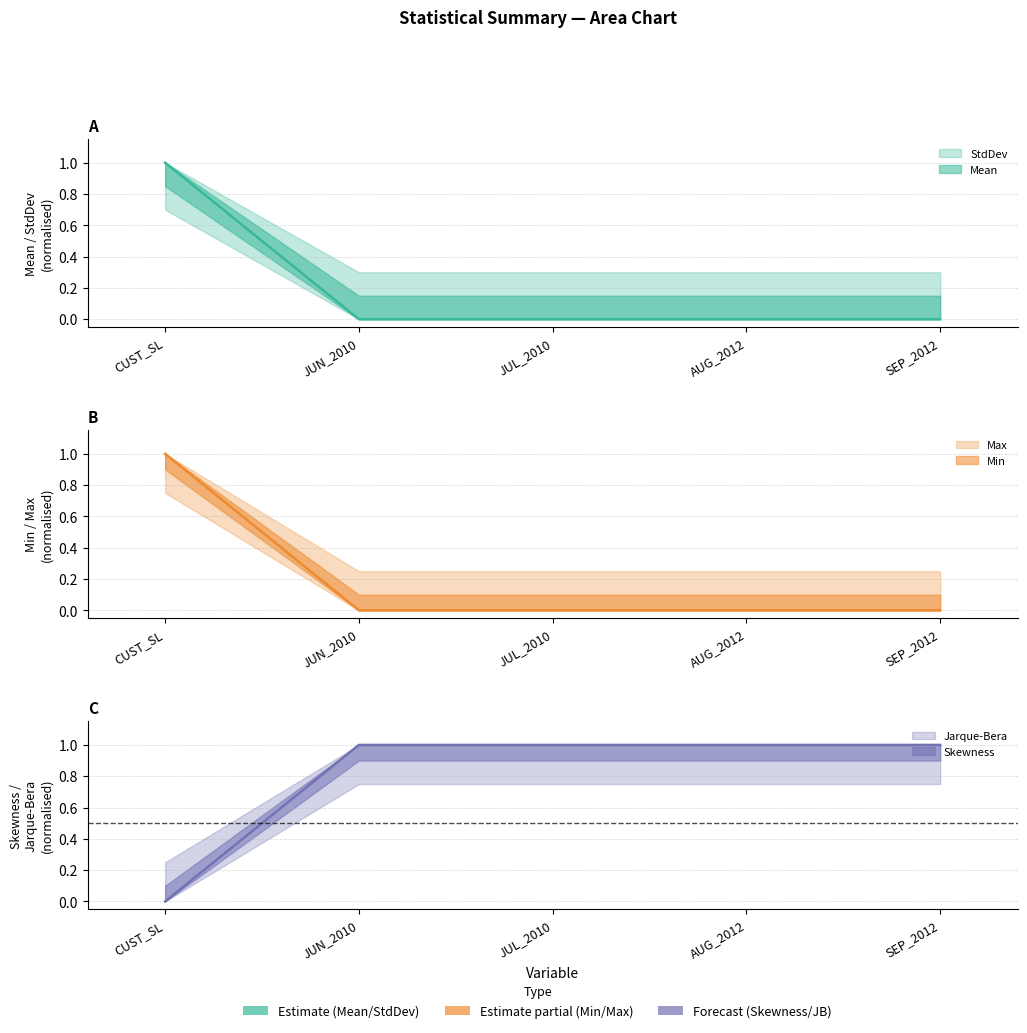

How many values in Min are above zero?

1